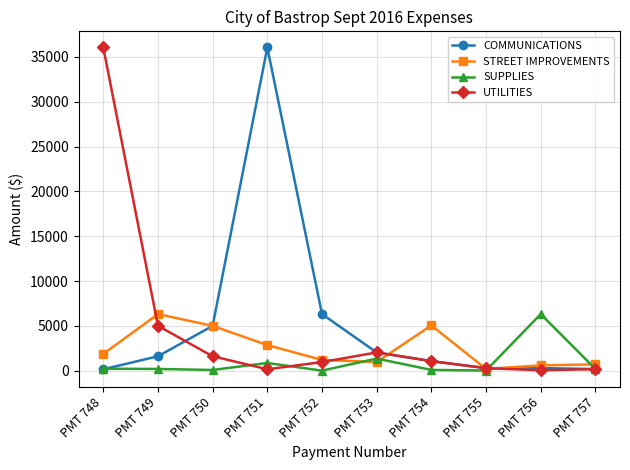

At which category does UTILITIES reach its first local peak?

PMT 753